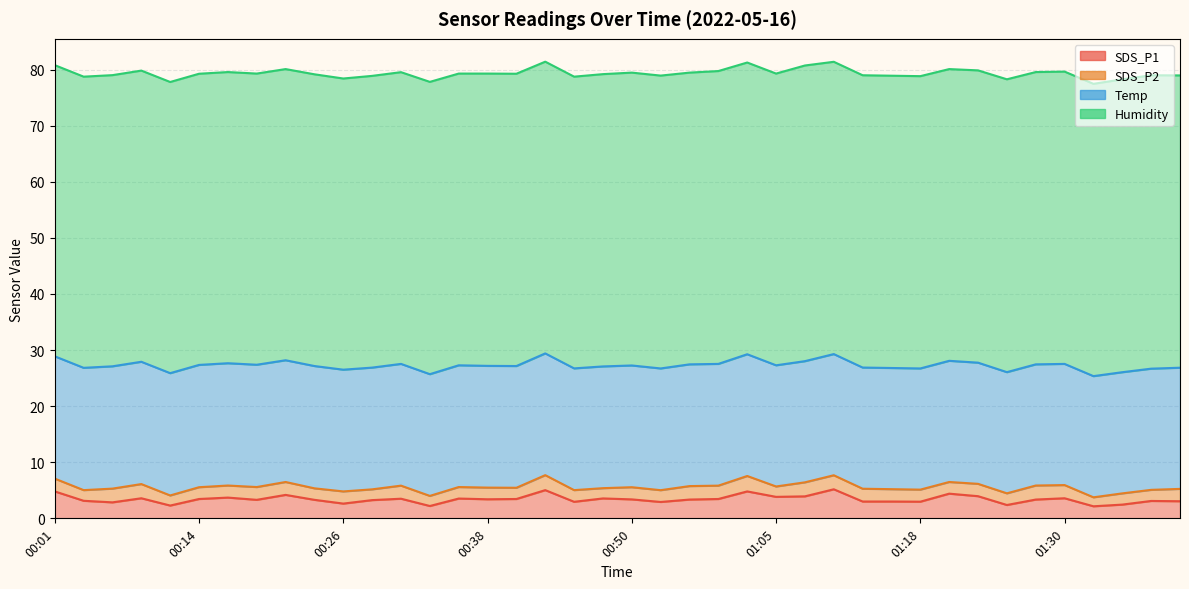

Rank the series at 01:05 from highest to lowest value.

Humidity, Temp, SDS_P1, SDS_P2